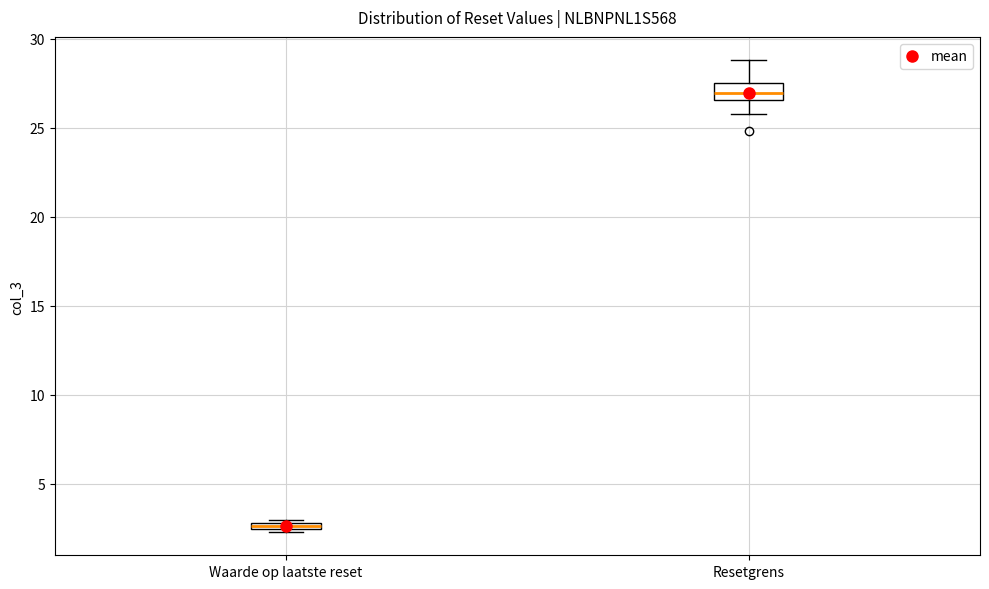

Which box has the highest median line?

Resetgrens